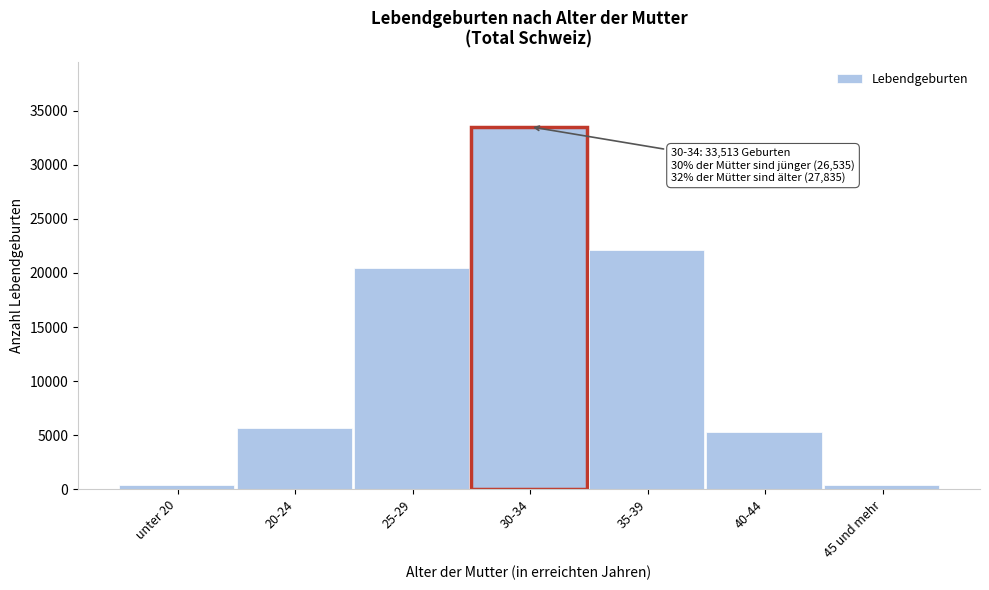

The value at 20-24 is 9049. True or false?

False